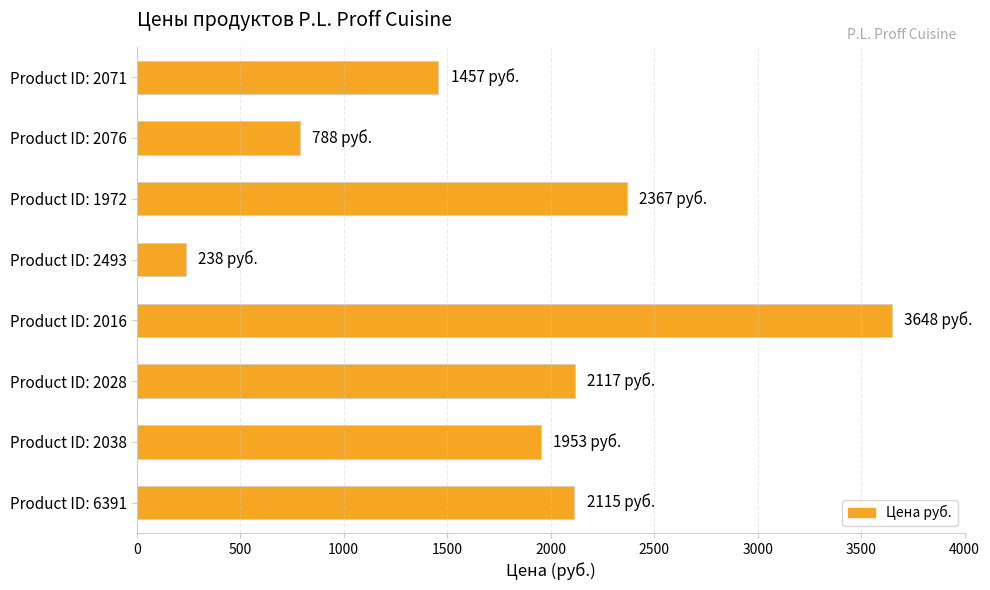

What is the label of the 6th bar from the top?

Product ID: 2028